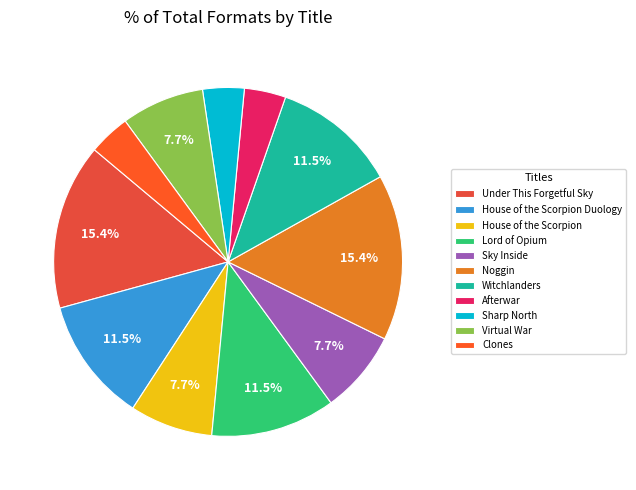

To the nearest percent, what percentage of the pie is House of the Scorpion Duology?

12%